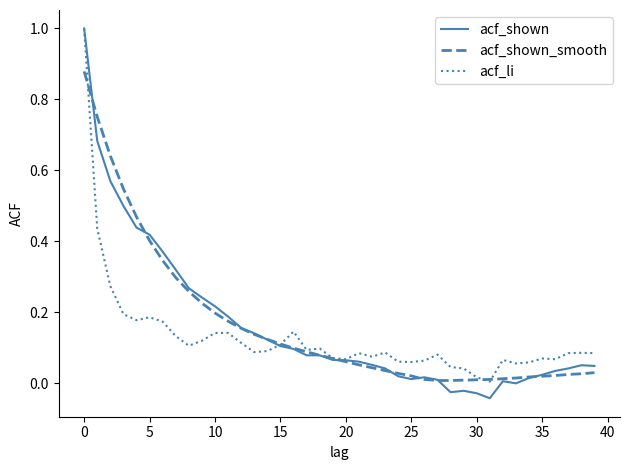

What is the maximum value shown in the chart?

1.0